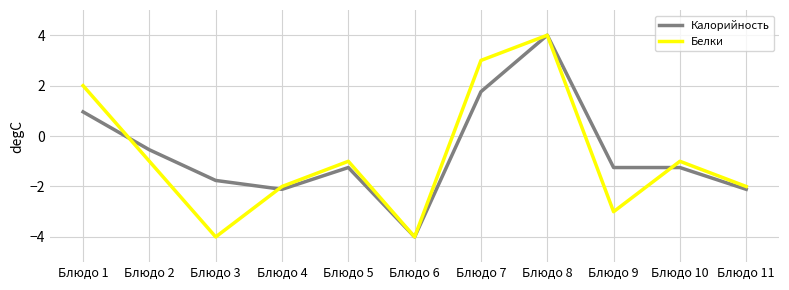

Reading left to right, list all the values displayed in this chart.

Калорийность: Блюдо 1=1.0	Блюдо 2=-0.5	Блюдо 3=-1.8	Блюдо 4=-2.1	Блюдо 5=-1.2	Блюдо 6=-4.0	Блюдо 7=1.8	Блюдо 8=4.0	Блюдо 9=-1.2	Блюдо 10=-1.2	Блюдо 11=-2.1
Белки: Блюдо 1=2.0	Блюдо 2=-1.0	Блюдо 3=-4.0	Блюдо 4=-2.0	Блюдо 5=-1.0	Блюдо 6=-4.0	Блюдо 7=3.0	Блюдо 8=4.0	Блюдо 9=-3.0	Блюдо 10=-1.0	Блюдо 11=-2.0